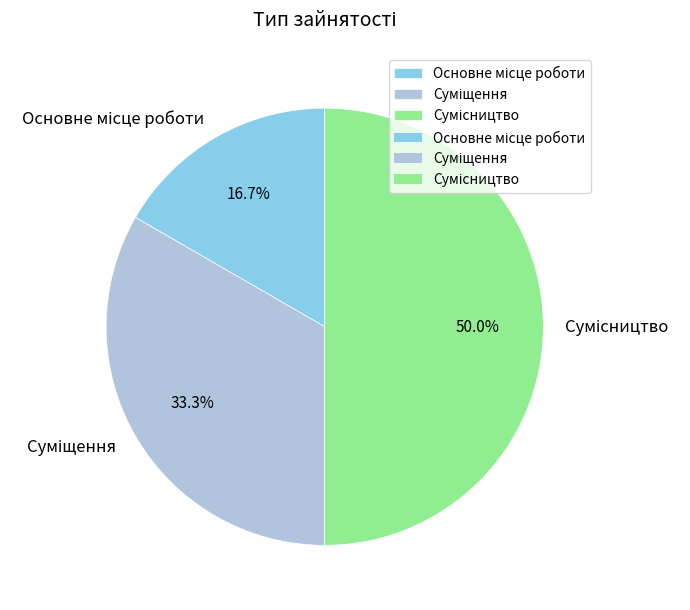

How many slices are in this pie chart?

3